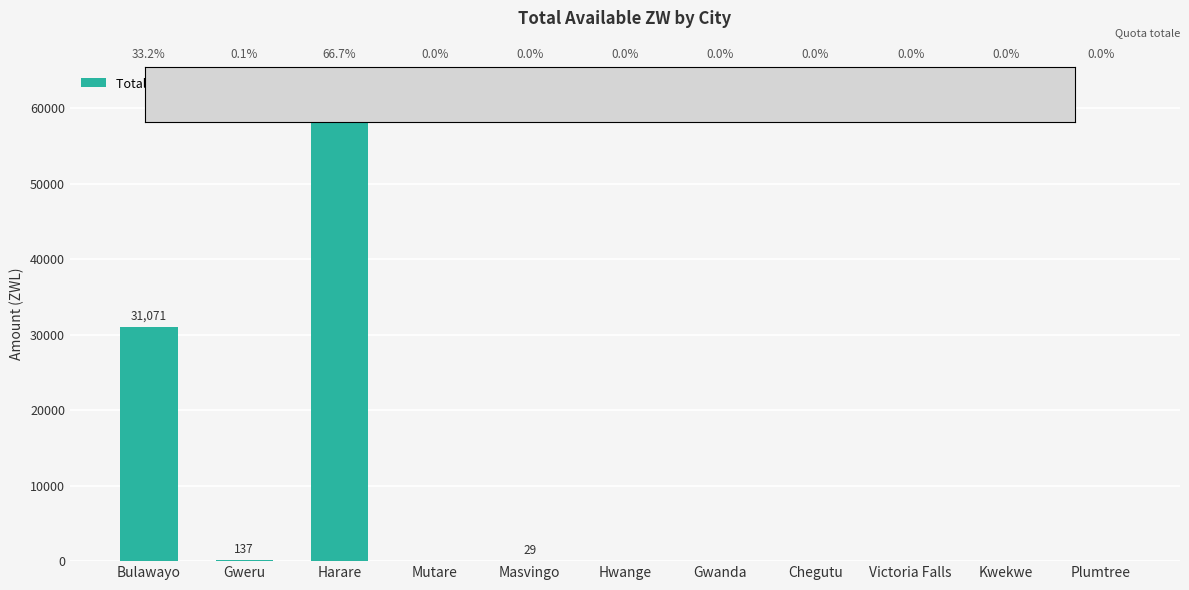

What is the change in value from Gweru to Hwange?

-137.0